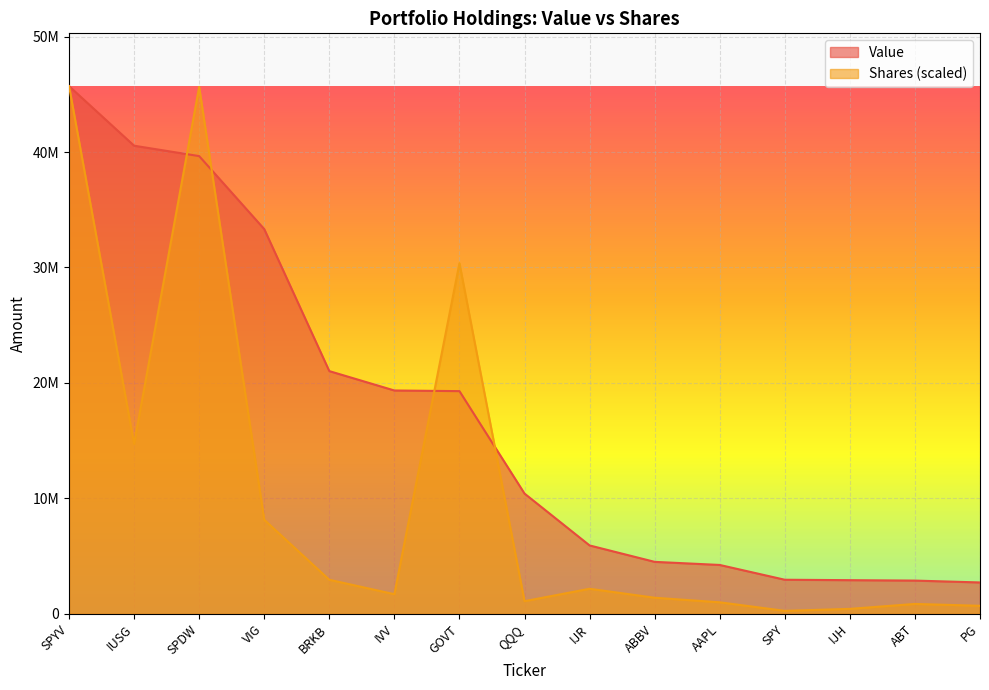

How many data points in Shares or principal amount are less than 1703598?

7